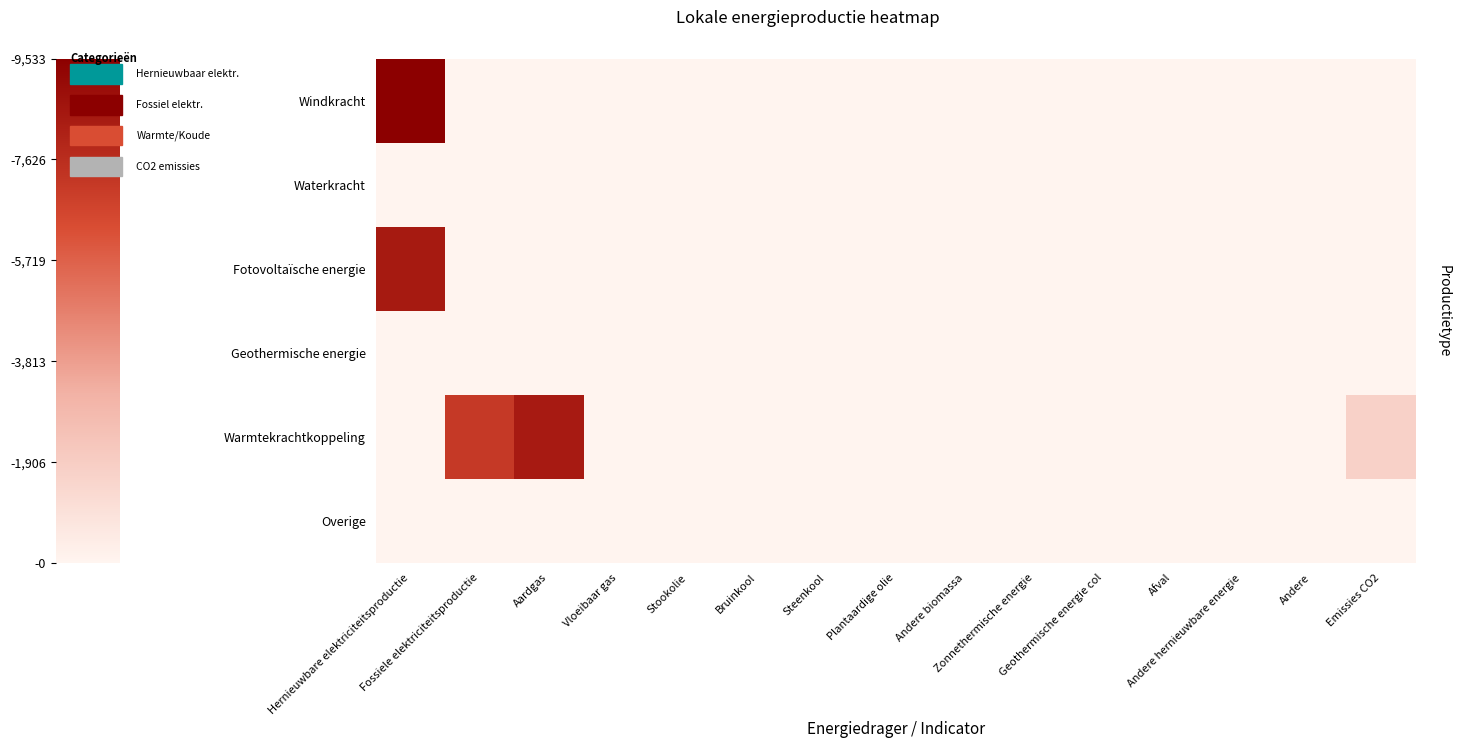

Which series has the widest spread of values?

Windkracht